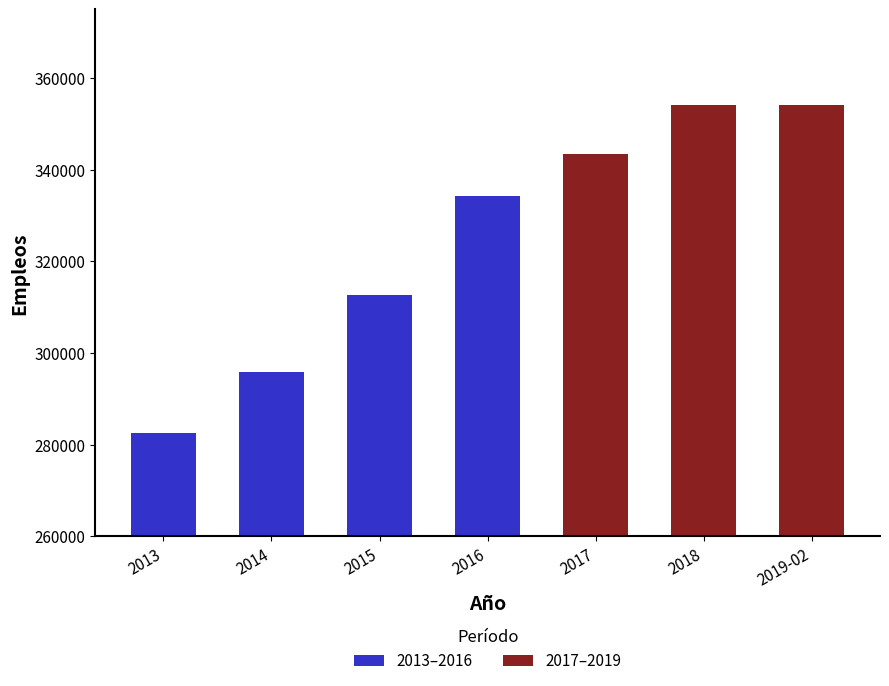

Approximately how many times larger is the value at 2015 compared to 2016?

0.9